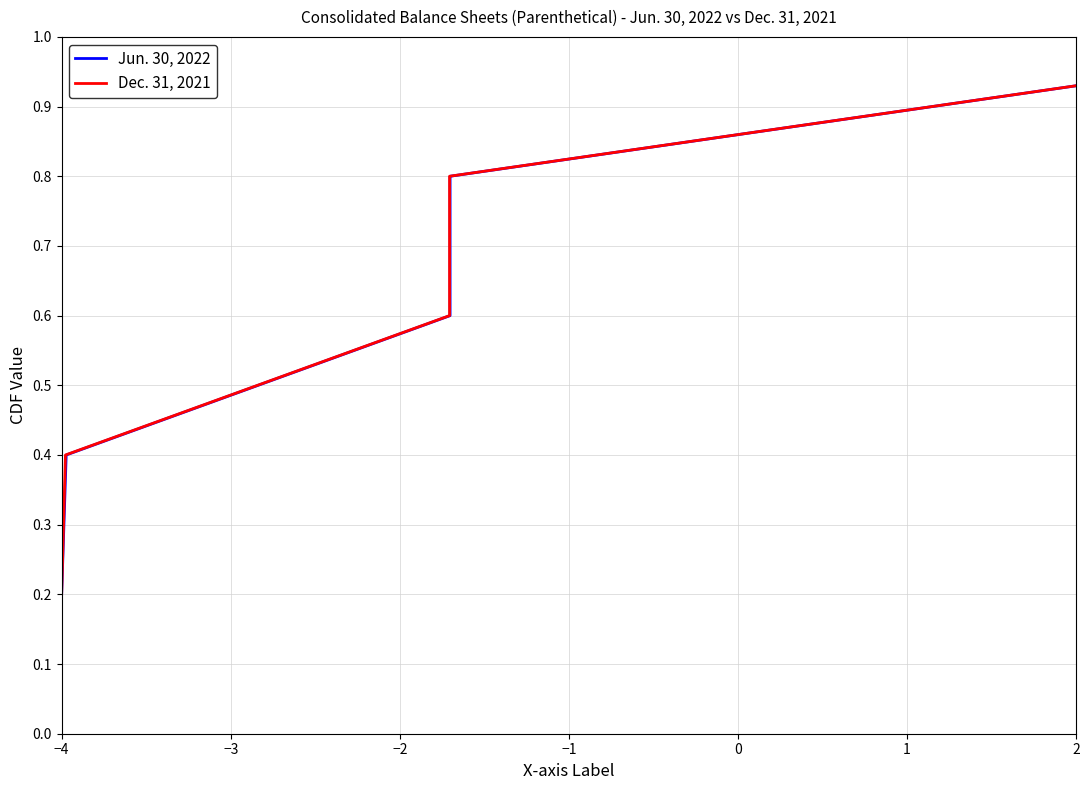

True or false: Dec. 31, 2021 has a value of 0.2 at −2.

False